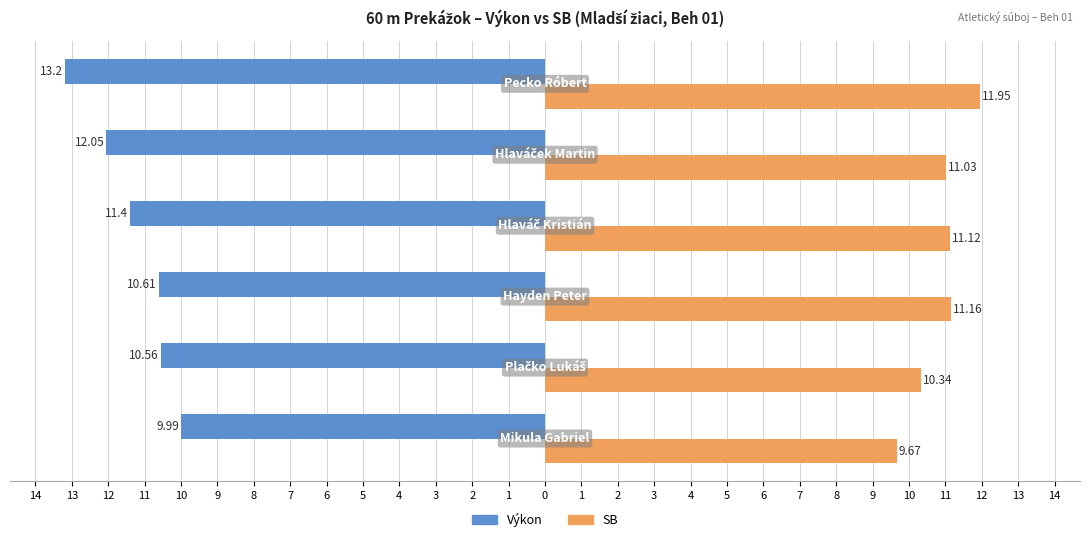

What are all the series names shown in the legend?

Výkon, SB